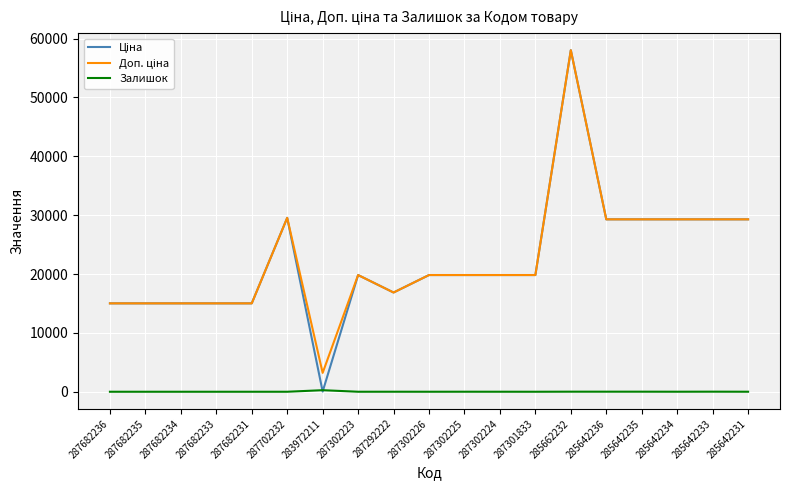

The Залишок series shows 4.0 at 287292222. True or false?

True